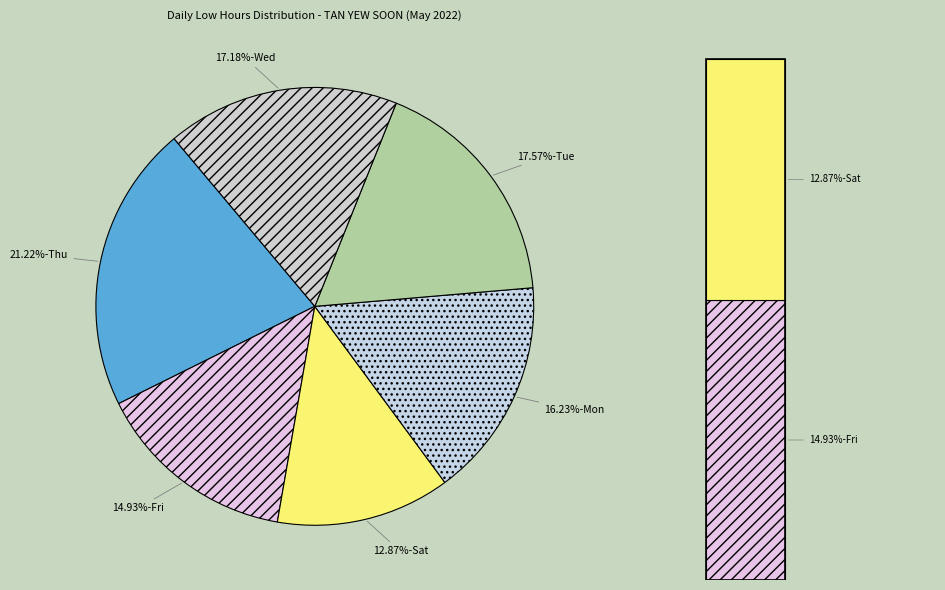

Is 5-Thu the majority of the pie?

No